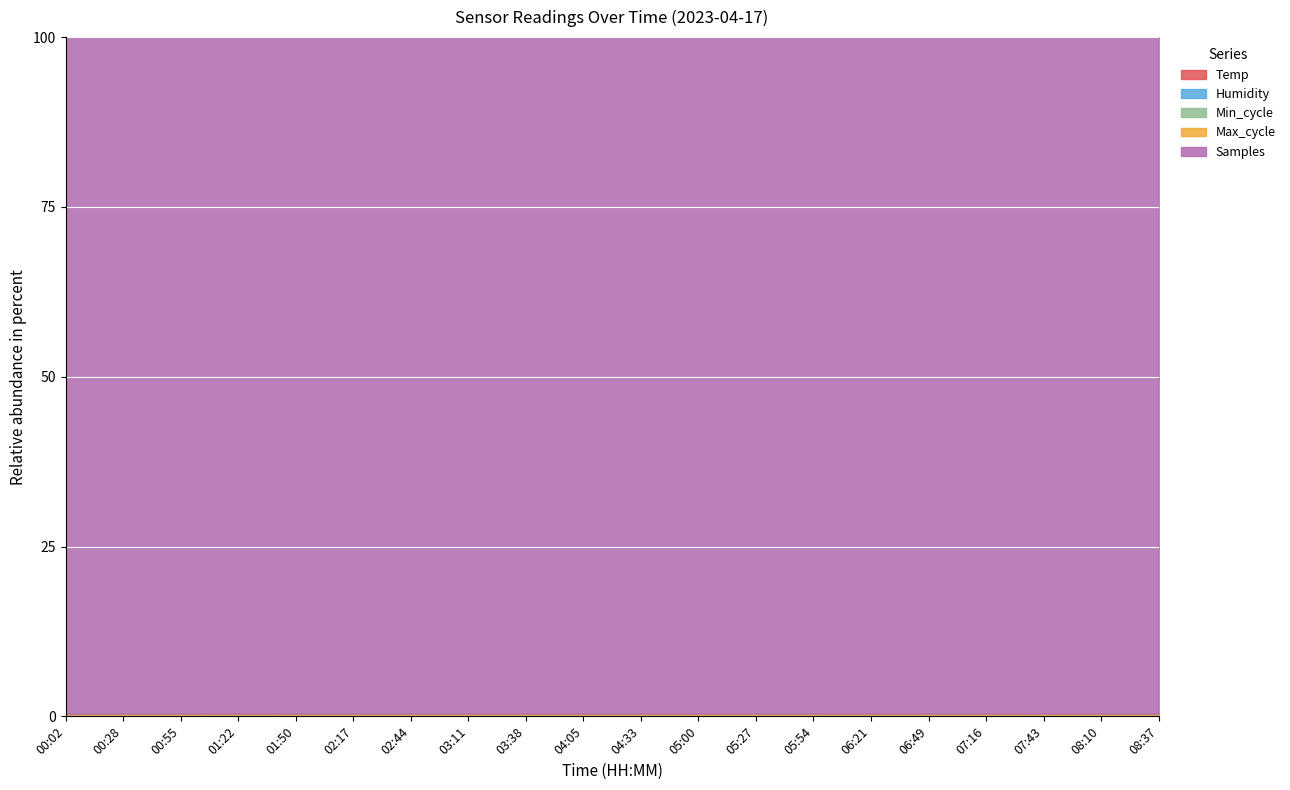

What is the difference between the second highest and minimum values in the Samples series?

1636.0